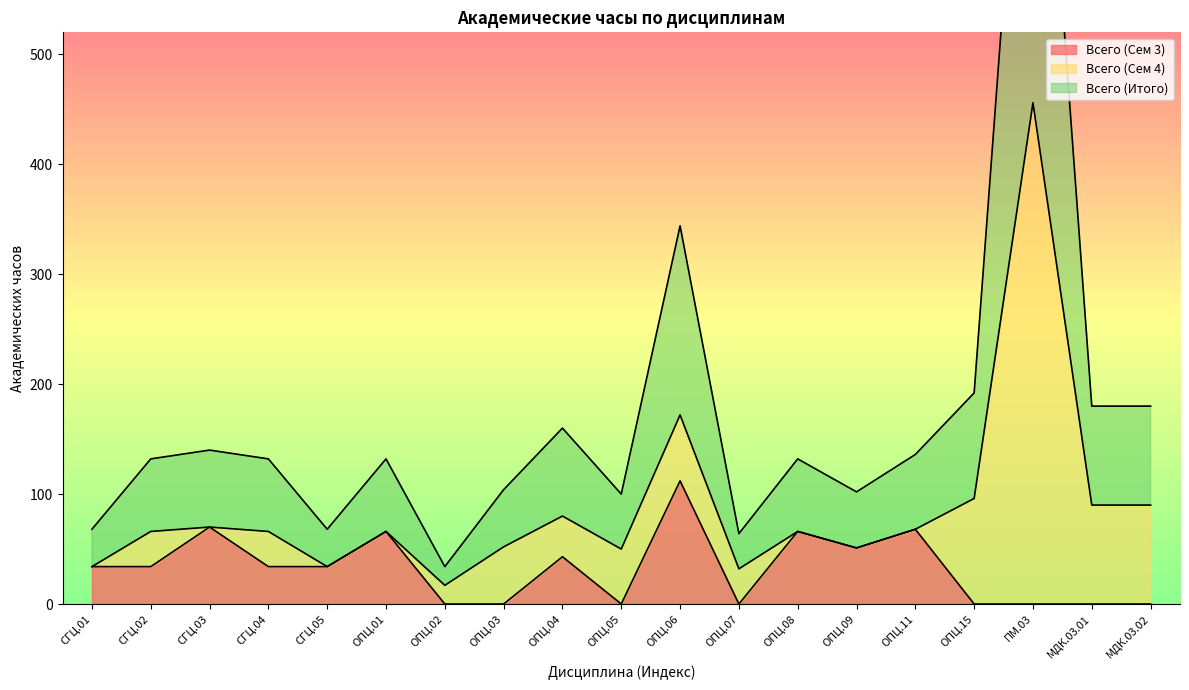

Does the chart display data point markers on the line(s)?

No